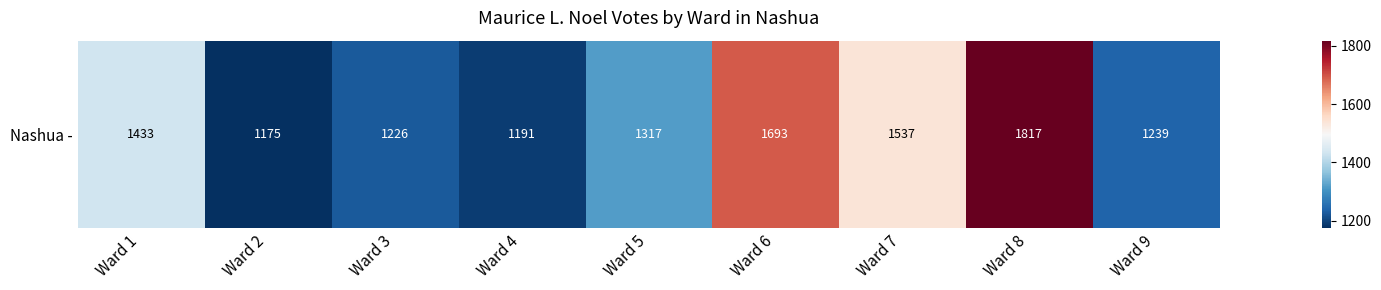

What is the difference between the values at Ward 4 and Ward 5?

126